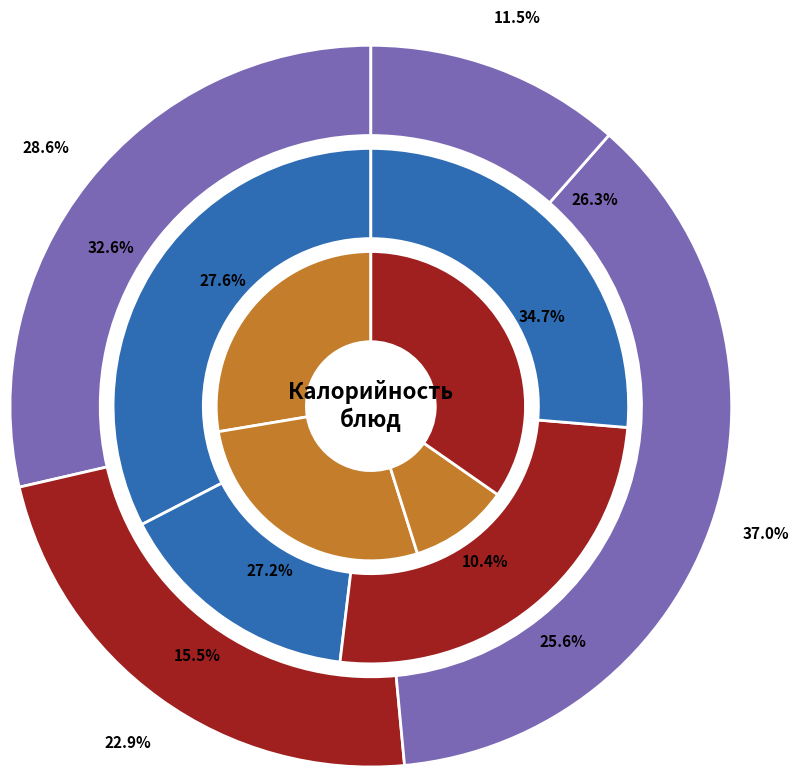

Does any single category account for the majority?

No